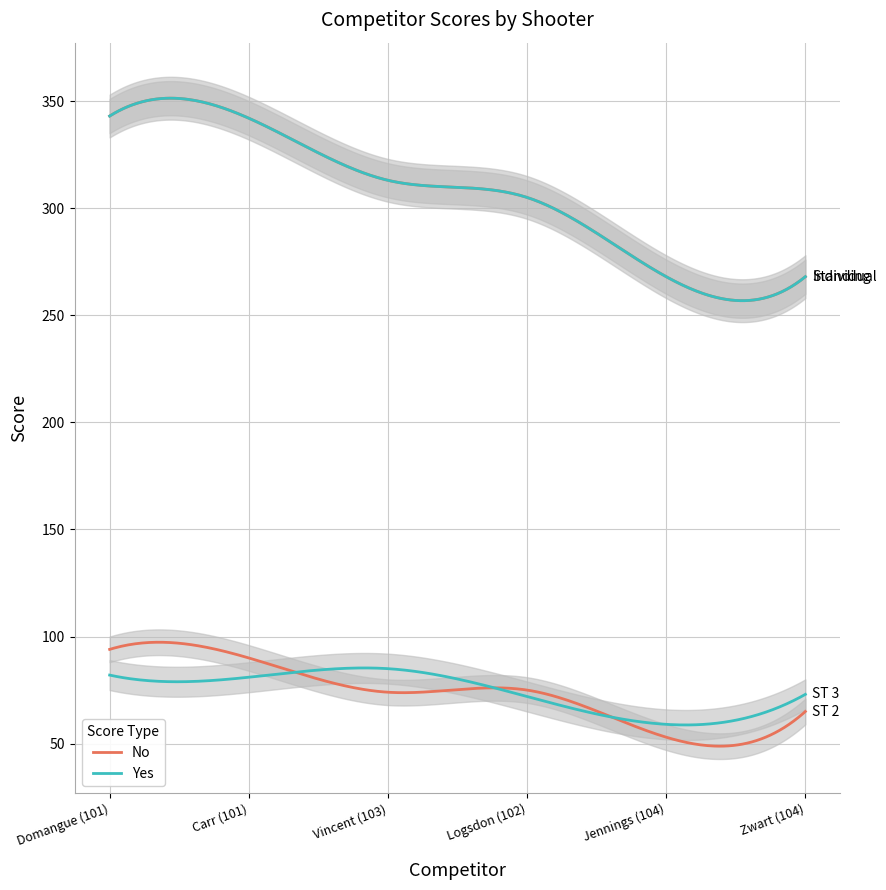

What is the difference between the second highest and second lowest values in the Individual Score series?

74